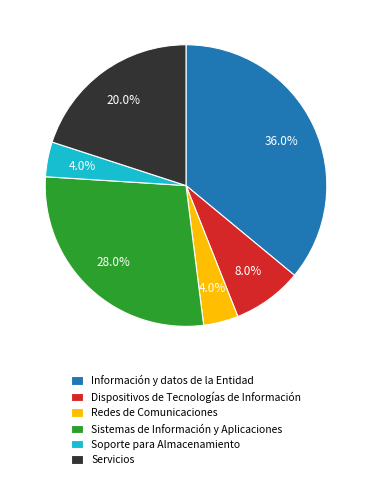

To the nearest percent, what is the difference between the Sistemas de Información y Aplicaciones and Servicios slice percentages?

8%